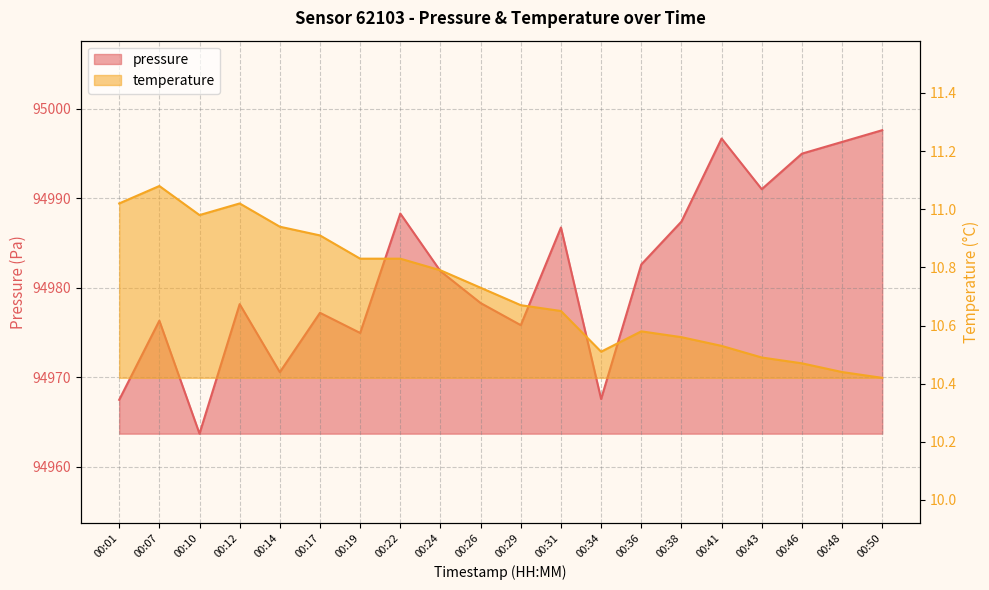

How many data points does each series have?

20